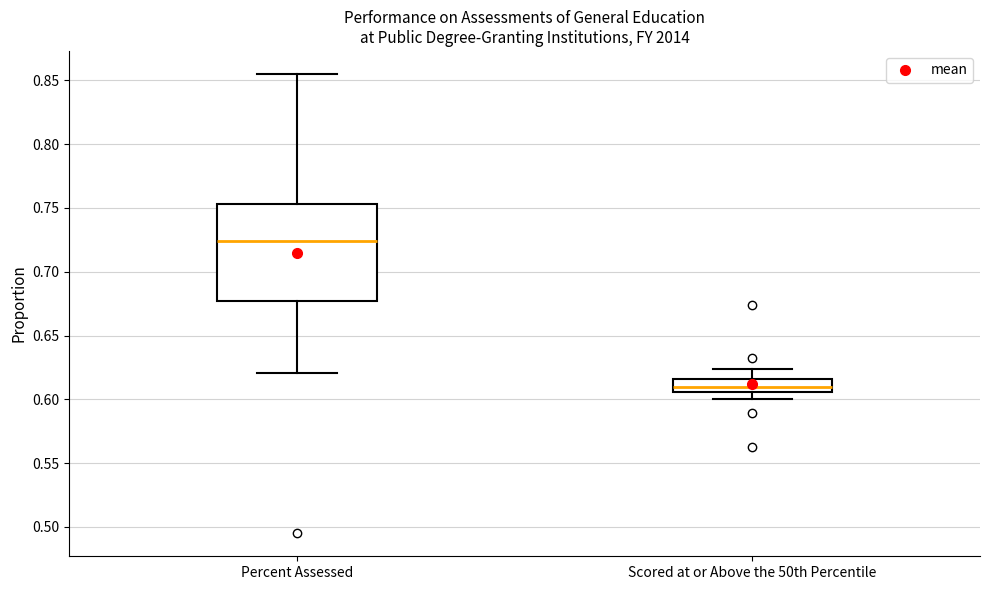

Where does the upper whisker of the box for Percent Assessed end on the y-axis? The values are not printed on the chart, so give them approximately, as read against the axis.

0.855